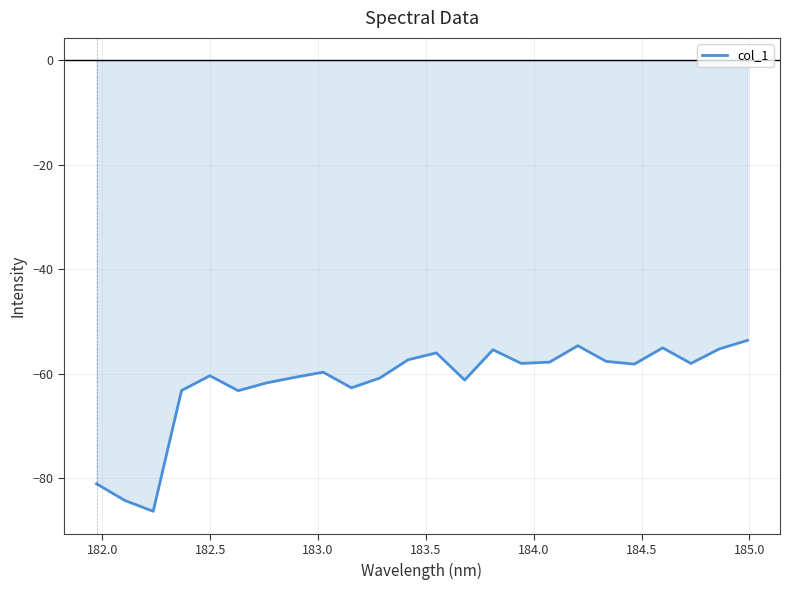

What is the smallest value displayed?

-86.4